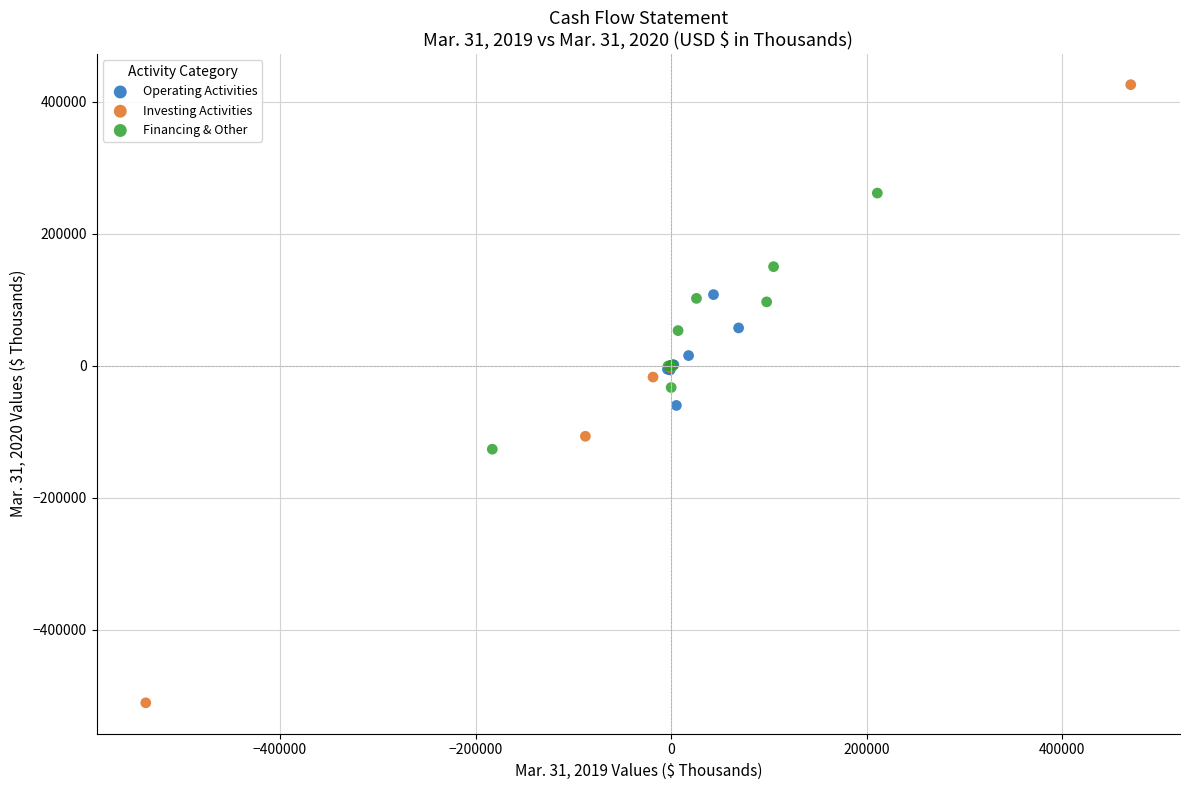

Which series reaches the minimum Y coordinate?

Investing Activities